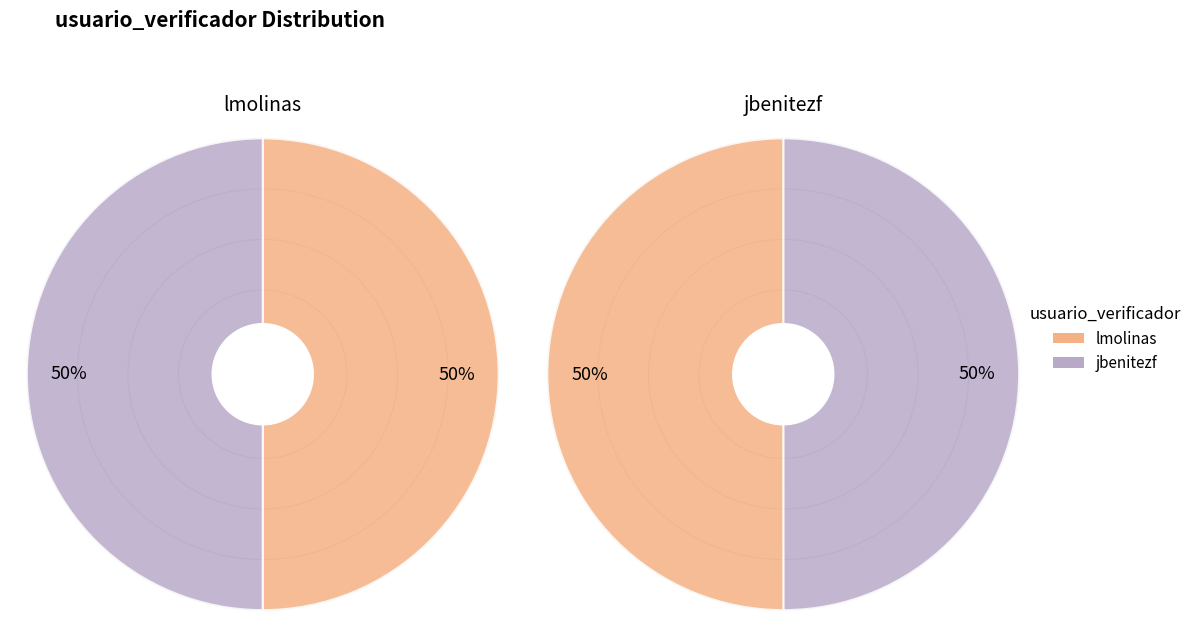

To the nearest percent, what percentage of the pie is jbenitezf?

50%